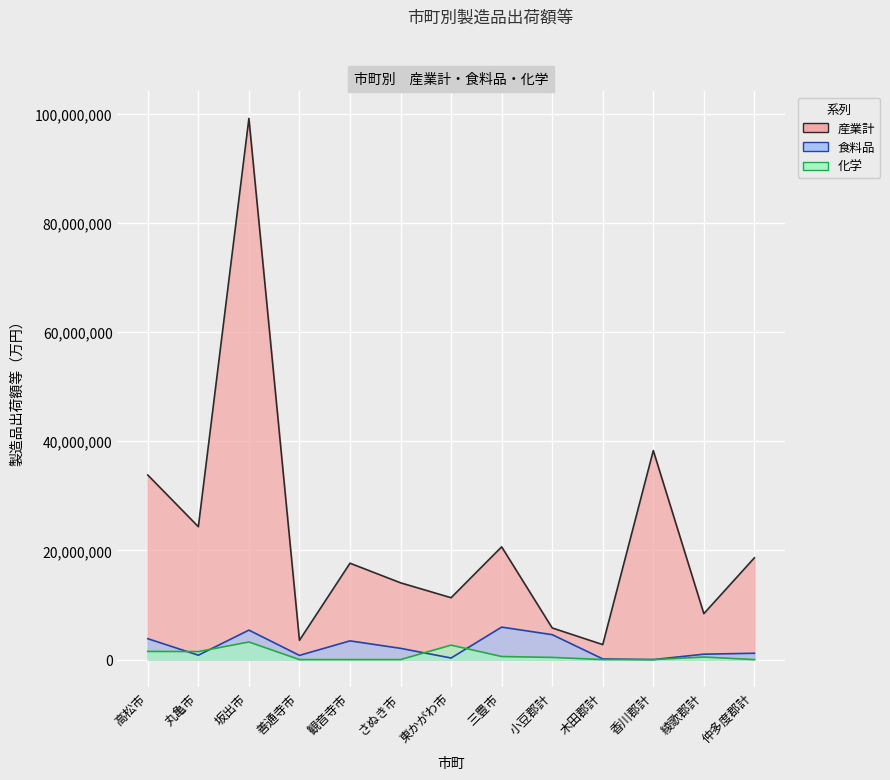

Reading left to right, what are all the values shown in this chart?

産業計: 33813627	24342004	99157568	3528930	17658758	14064319	11334492	20658177	5794952	2744830	38292753	8415664	18645555
食料品: 3826625	802259	5397535	769002	3427228	2059657	287622	5948571	4563569	125233	0	989048	1159283
化学: 1496210	1461401	3221986	0	0	0	2646571	560639	396033	0	0	461225	0